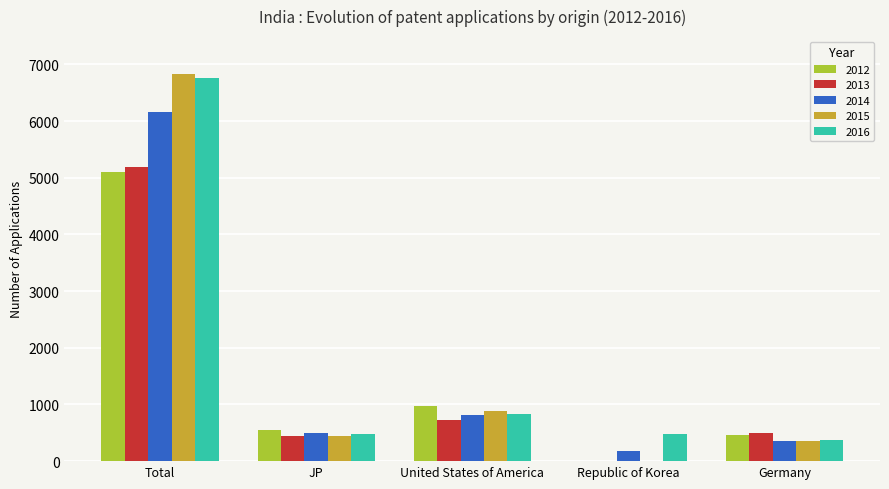

Are the bars grouped side by side (vs. stacked)?

Yes